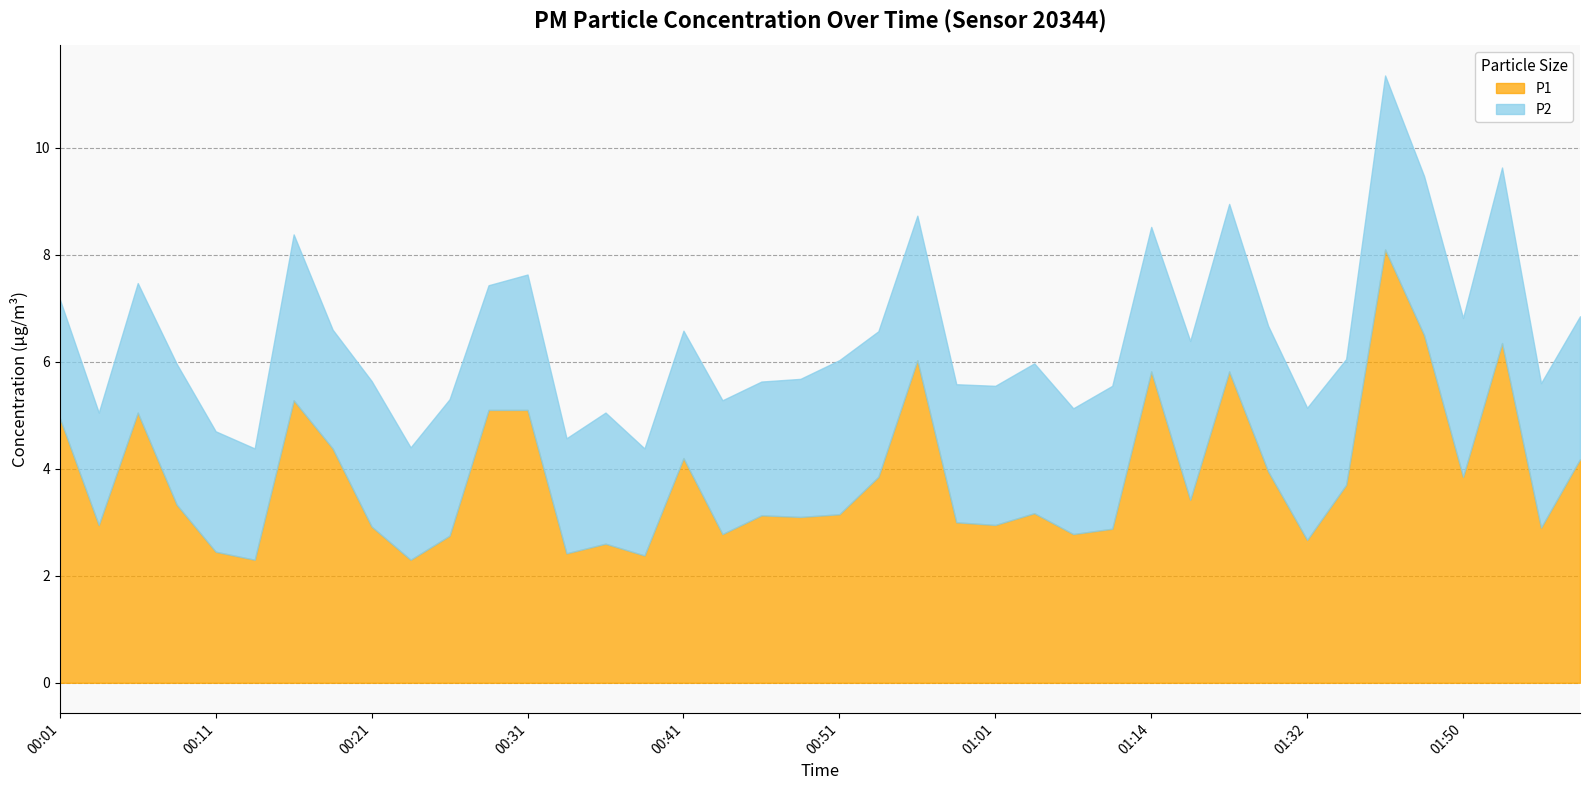

Rank the series by their maximum value, from highest to lowest.

P1, P2